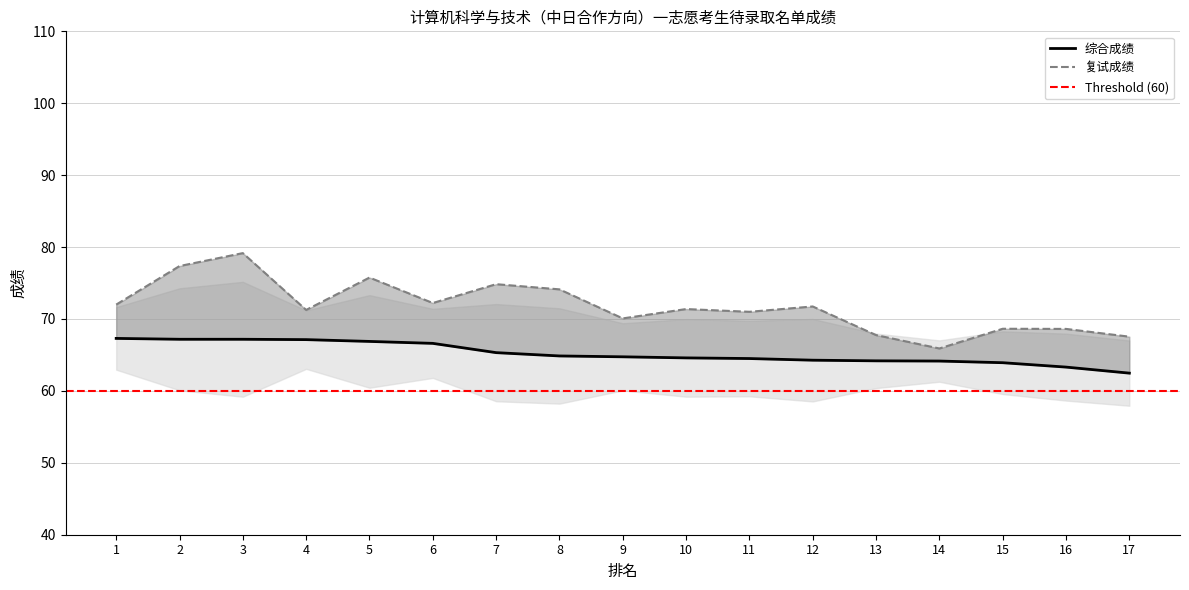

What are all the series names shown in the legend?

综合成绩, 复试成绩